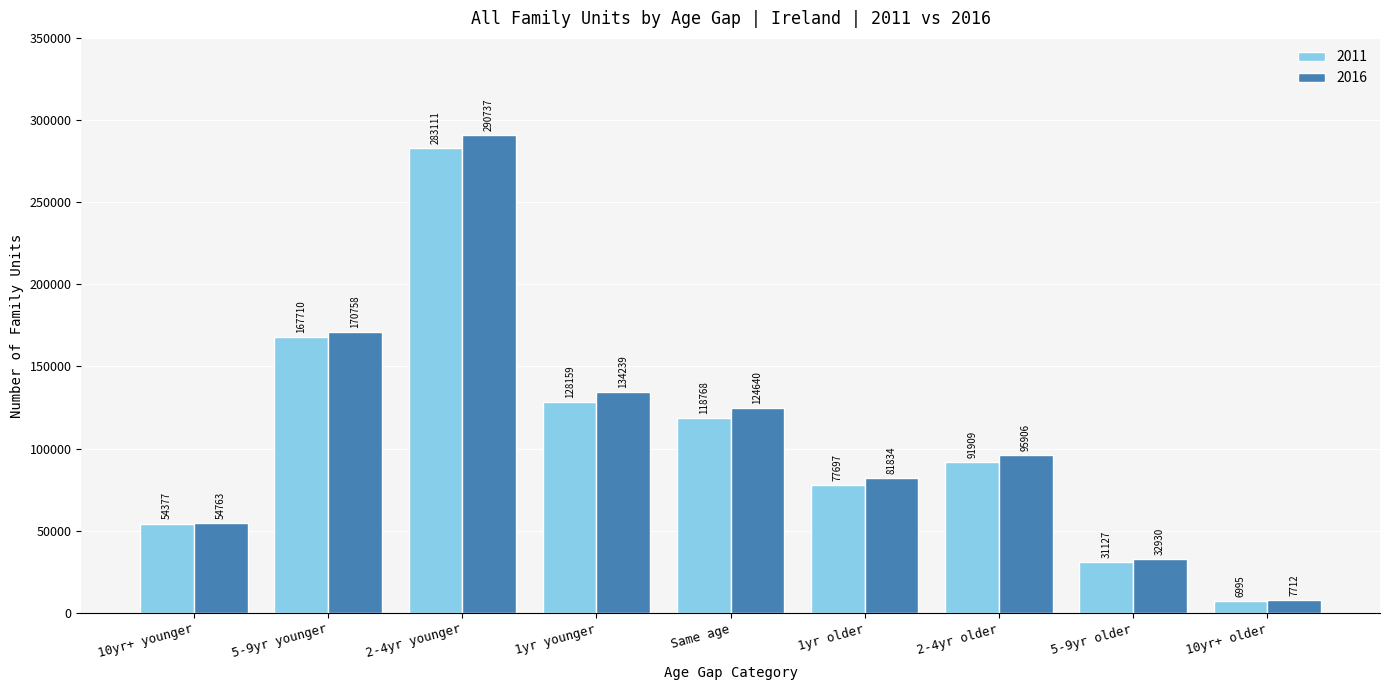

Reading right to left, transcribe all the data shown in this chart.

2011: 10yr+ older=6995	5-9yr older=31127	2-4yr older=91909	1yr older=77697	Same age=118768	1yr younger=128159	2-4yr younger=283111	5-9yr younger=167710	10yr+ younger=54377
2016: 10yr+ older=7712	5-9yr older=32930	2-4yr older=95906	1yr older=81834	Same age=124640	1yr younger=134239	2-4yr younger=290737	5-9yr younger=170758	10yr+ younger=54763